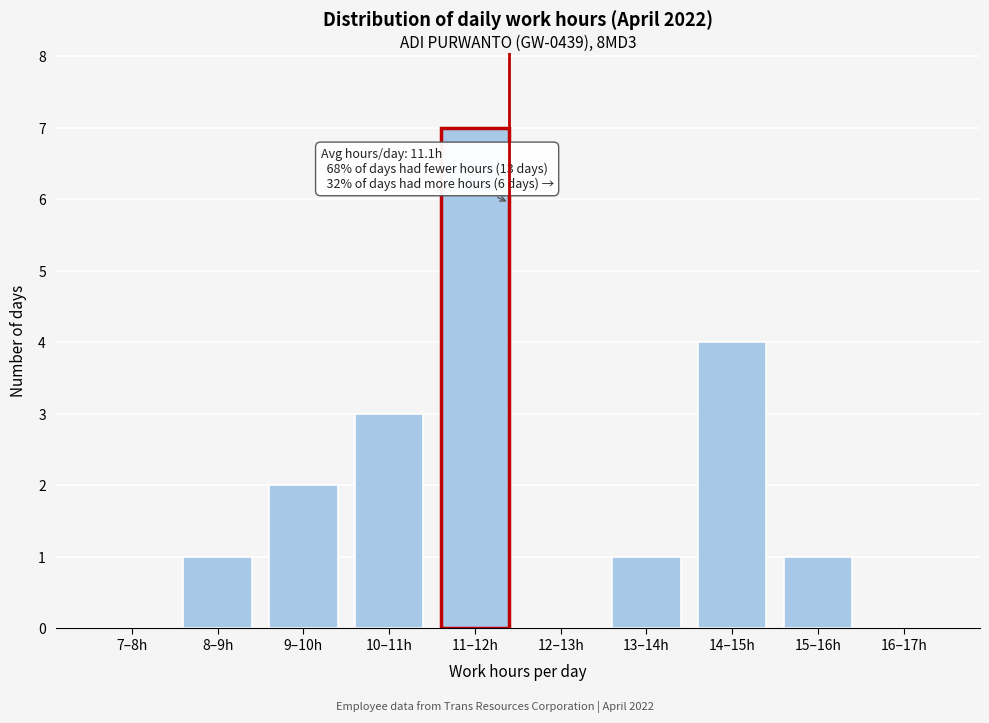

Reading left to right, transcribe all the data shown in this chart.

7–8h=0	8–9h=1	9–10h=2	10–11h=3	11–12h=7	12–13h=0	13–14h=1	14–15h=4	15–16h=1	16–17h=0